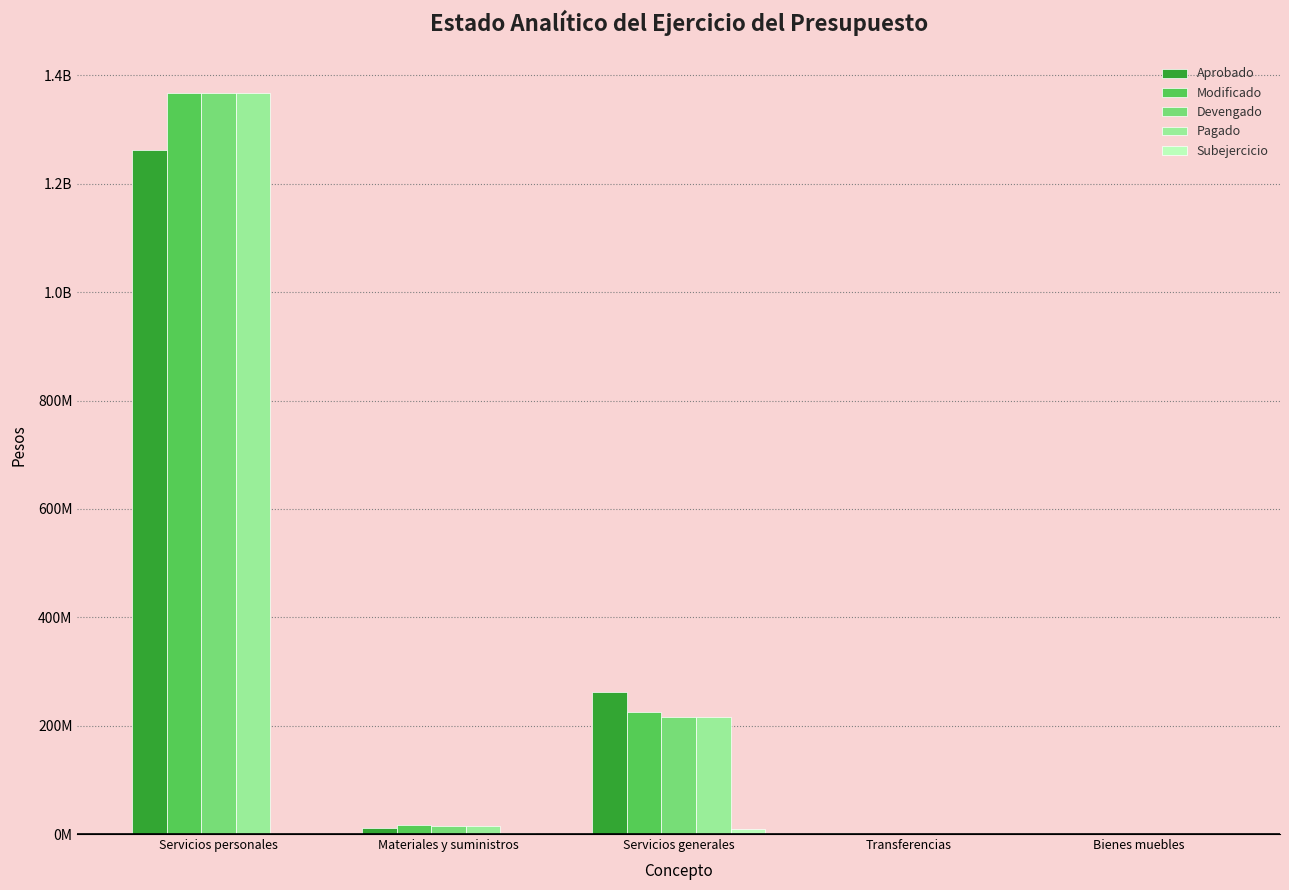

Which series has the largest total across all categories?

Modificado